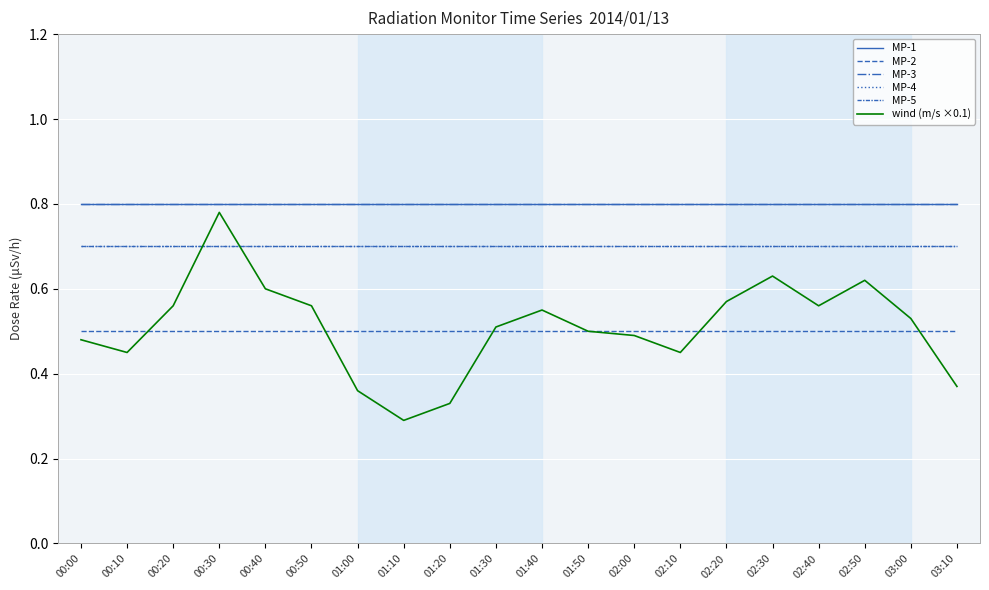

True or false: MP-2 has a value of 0.5 at 02:20.

True